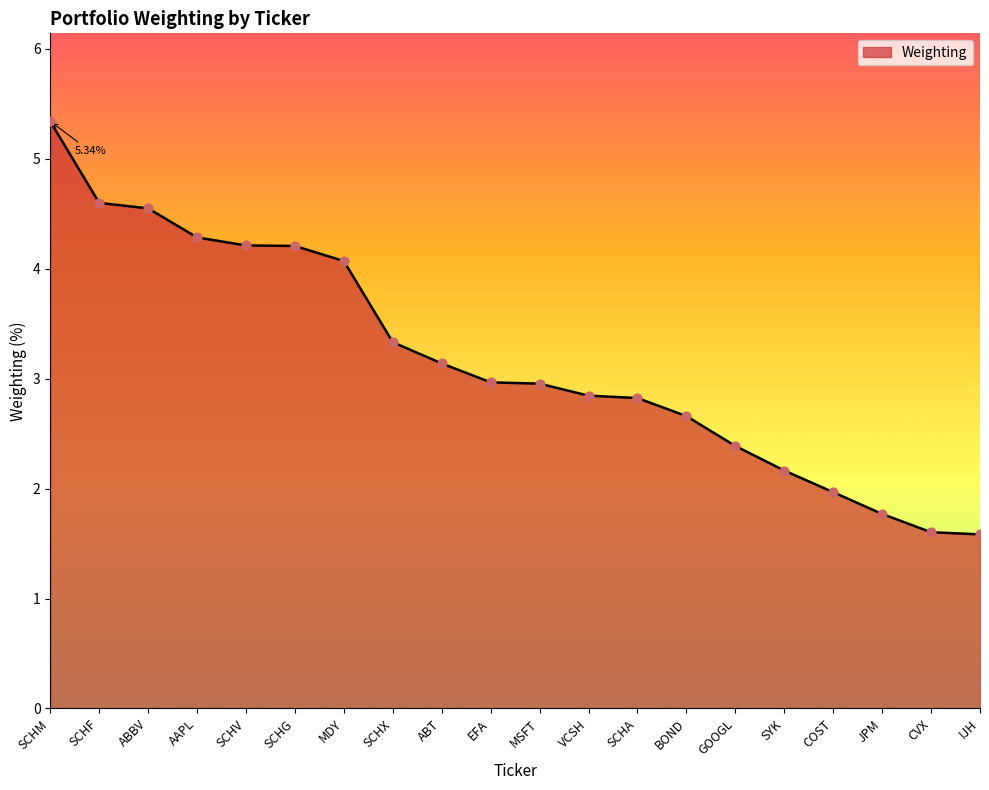

What is the change in value from EFA to VCSH?

-0.1